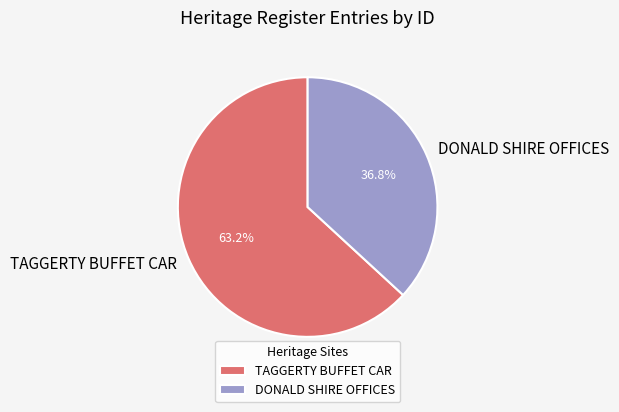

Does any single category account for the majority?

Yes